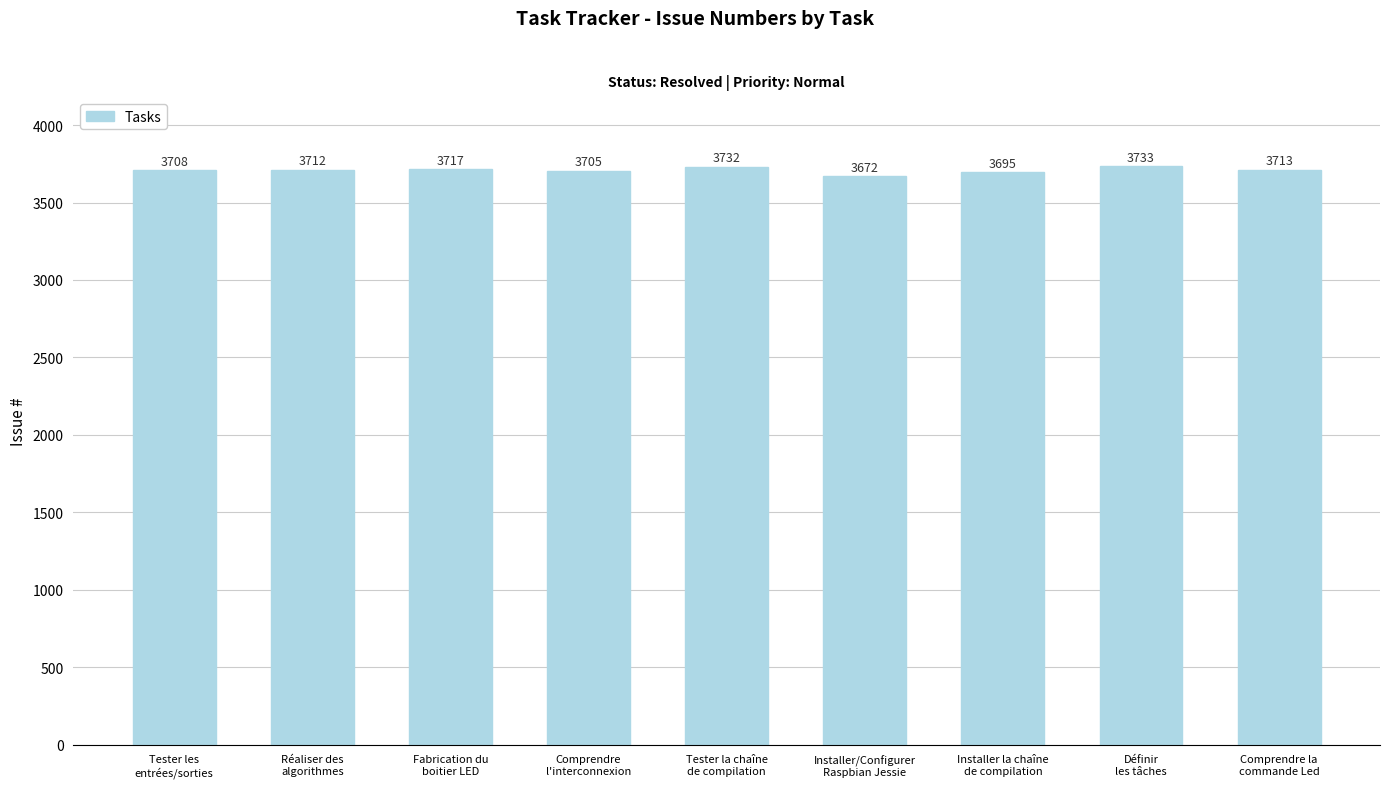

Does the chart contain any negative values?

No